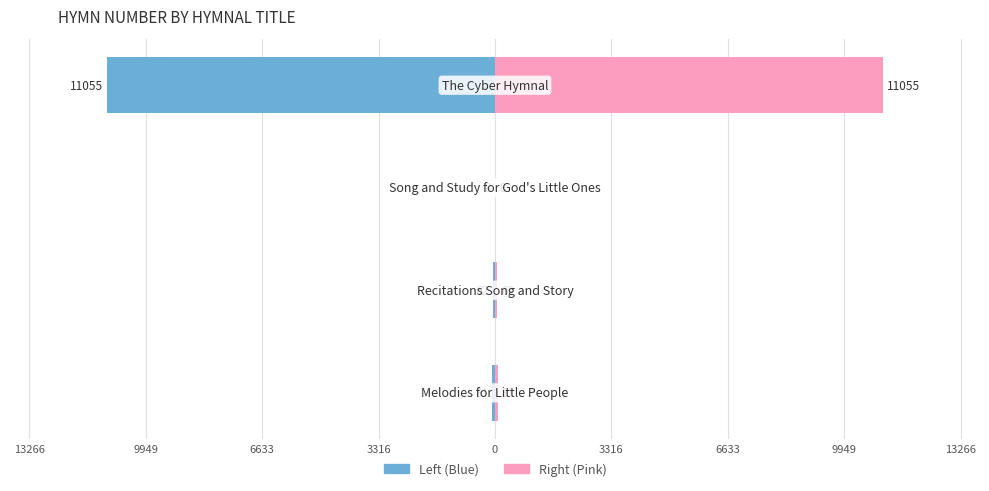

Count the number of data series in this chart.

2